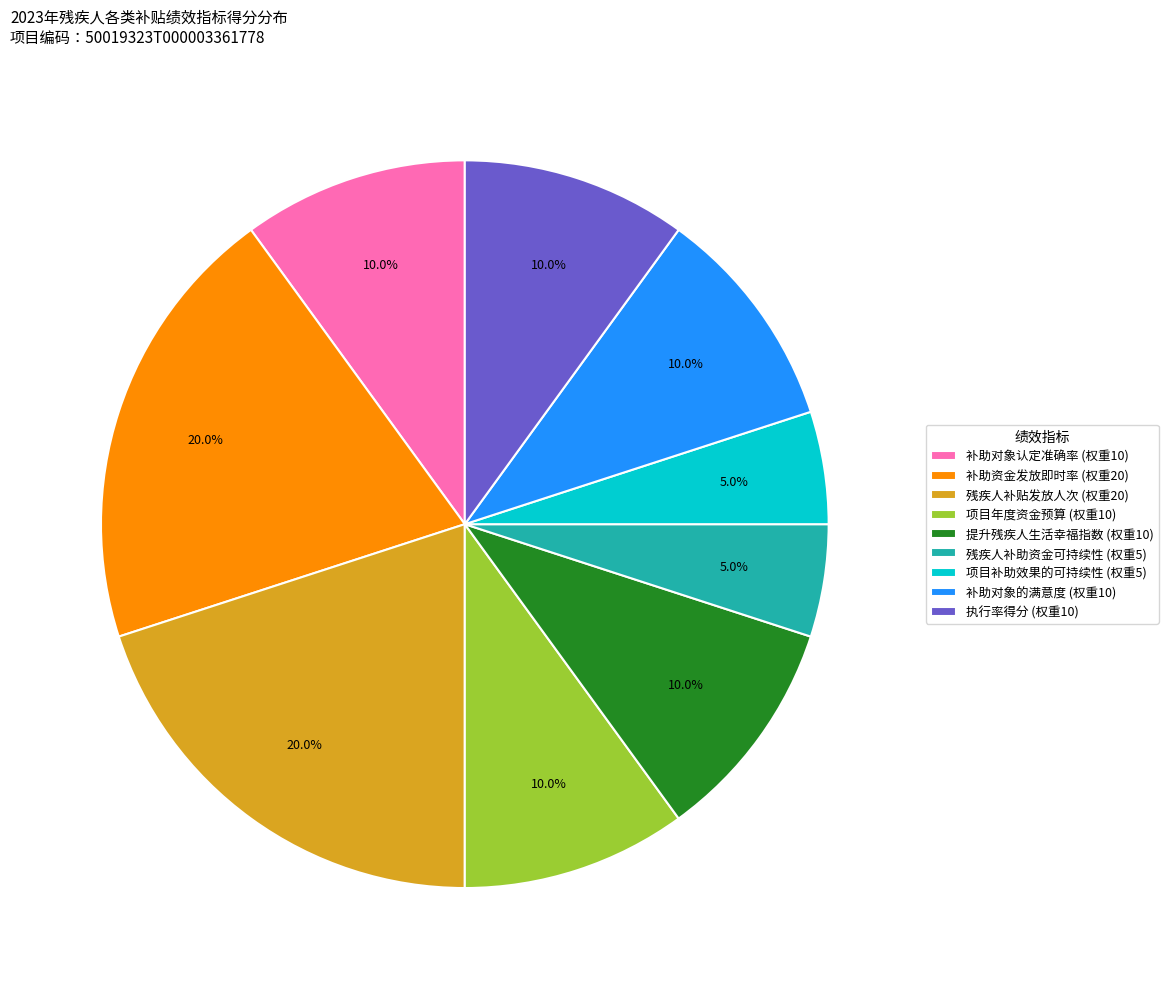

How many slices are in this pie chart?

9